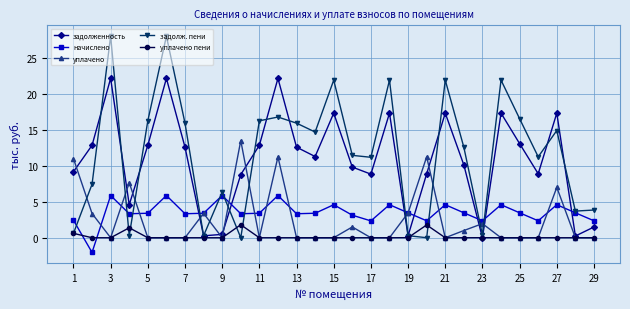

Which series has the widest spread of values?

задолж. пени